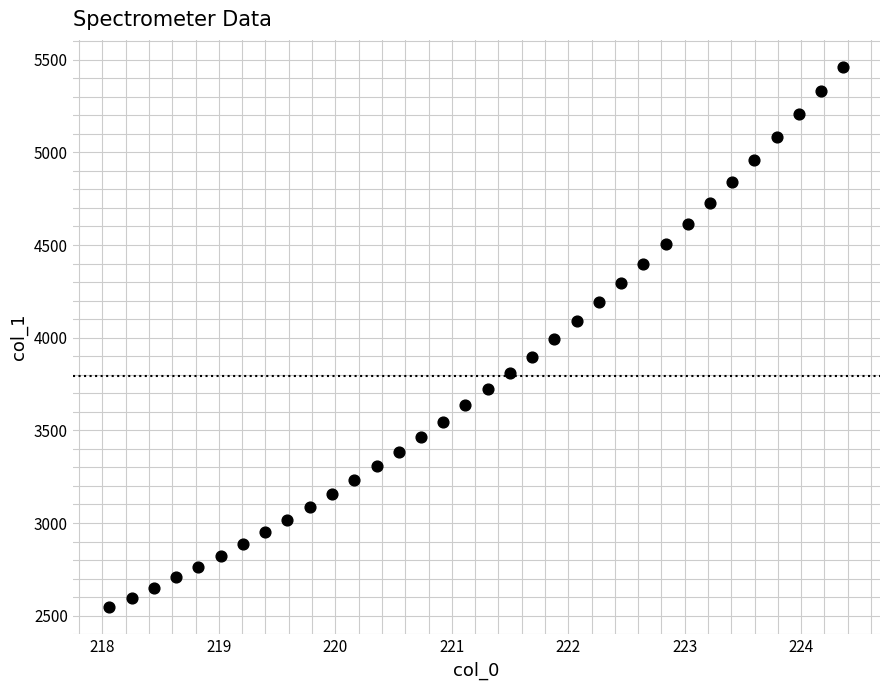

What is the range of Y values (max minus min)?

2915.5